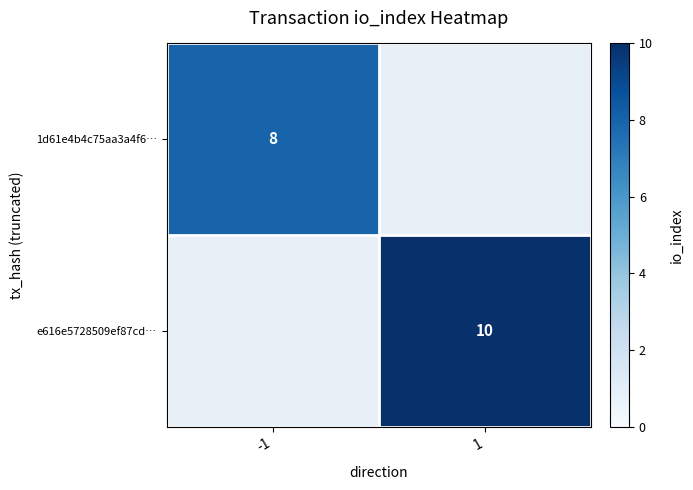

What is the maximum value shown in the chart?

10.0